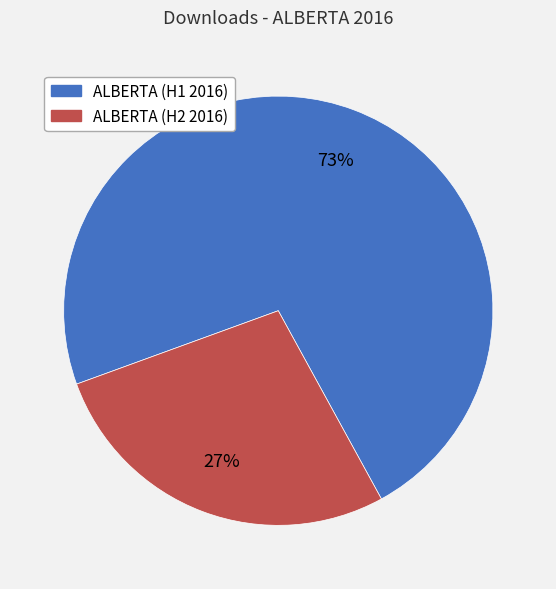

Rank the categories by value from lowest to highest.

ALBERTA (H2 2016), ALBERTA (H1 2016)